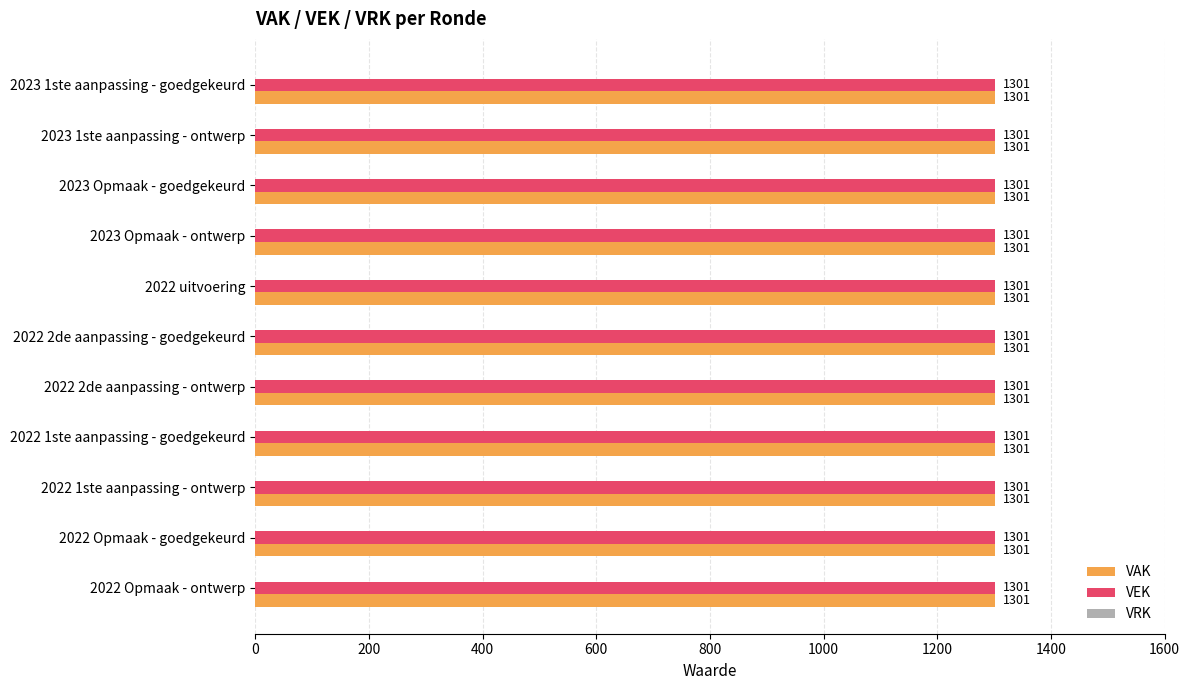

At which category is the sum across all series the highest?

2023 1ste aanpassing - goedgekeurd